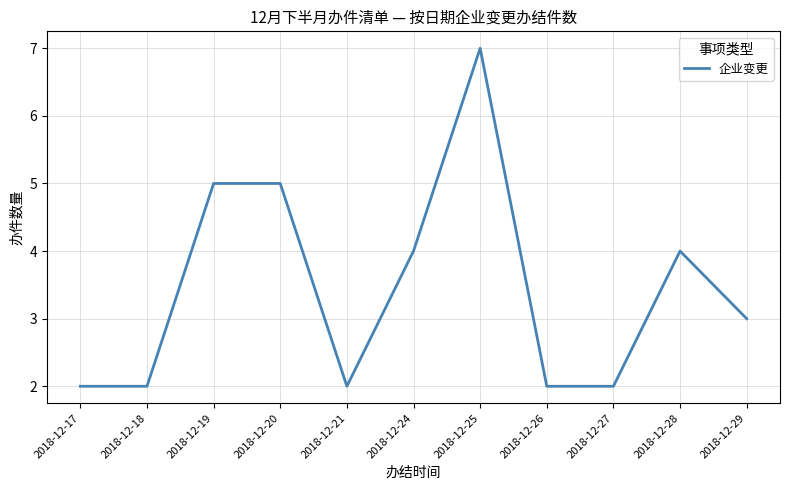

Reading left to right, transcribe all the data shown in this chart.

2	2	5	5	2	4	7	2	2	4	3